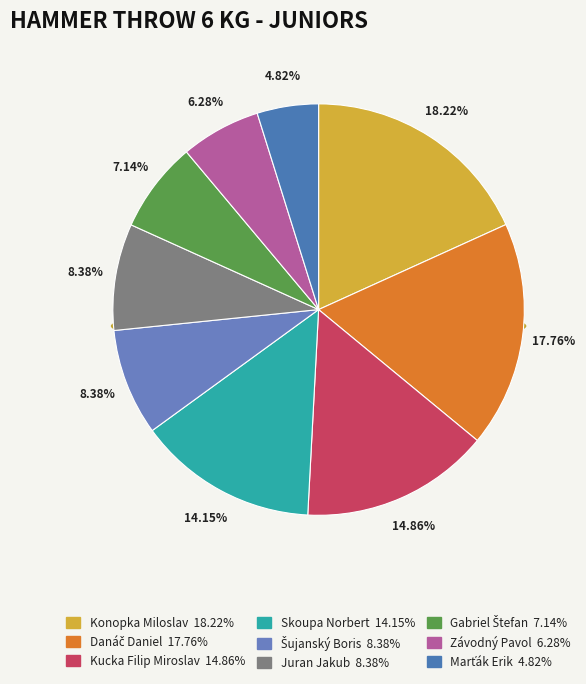

The Juran Jakub slice represents 8% of the pie. True or false?

True